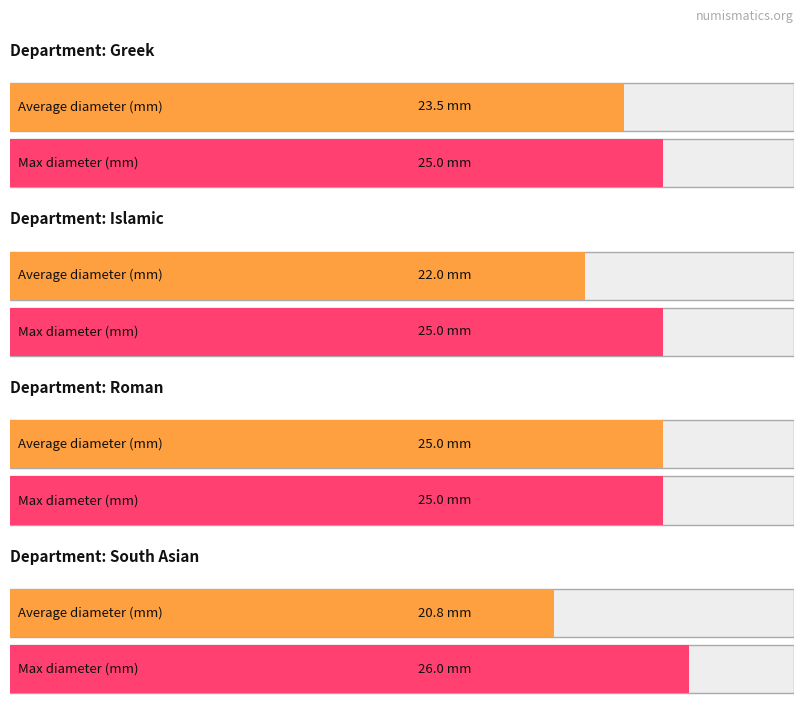

Rank the series at Islamic from highest to lowest value.

Max Diameter (mm), Average Diameter (mm)